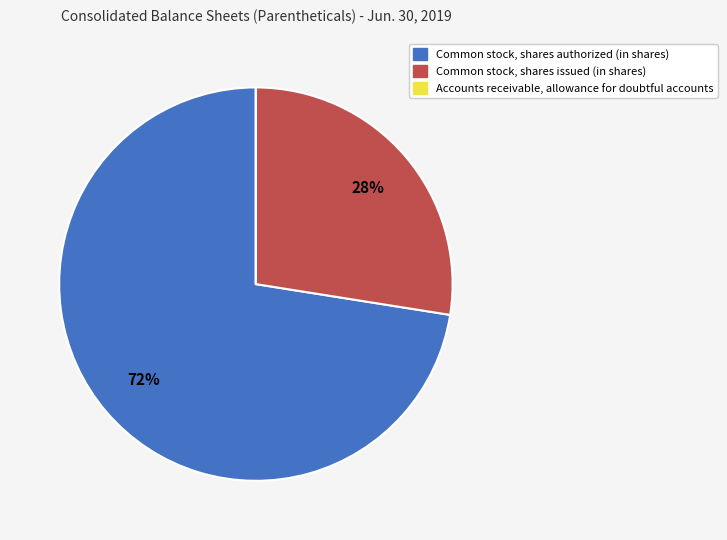

What percentage is the Common stock, shares authorized (in shares) slice, to the nearest percent?

72%